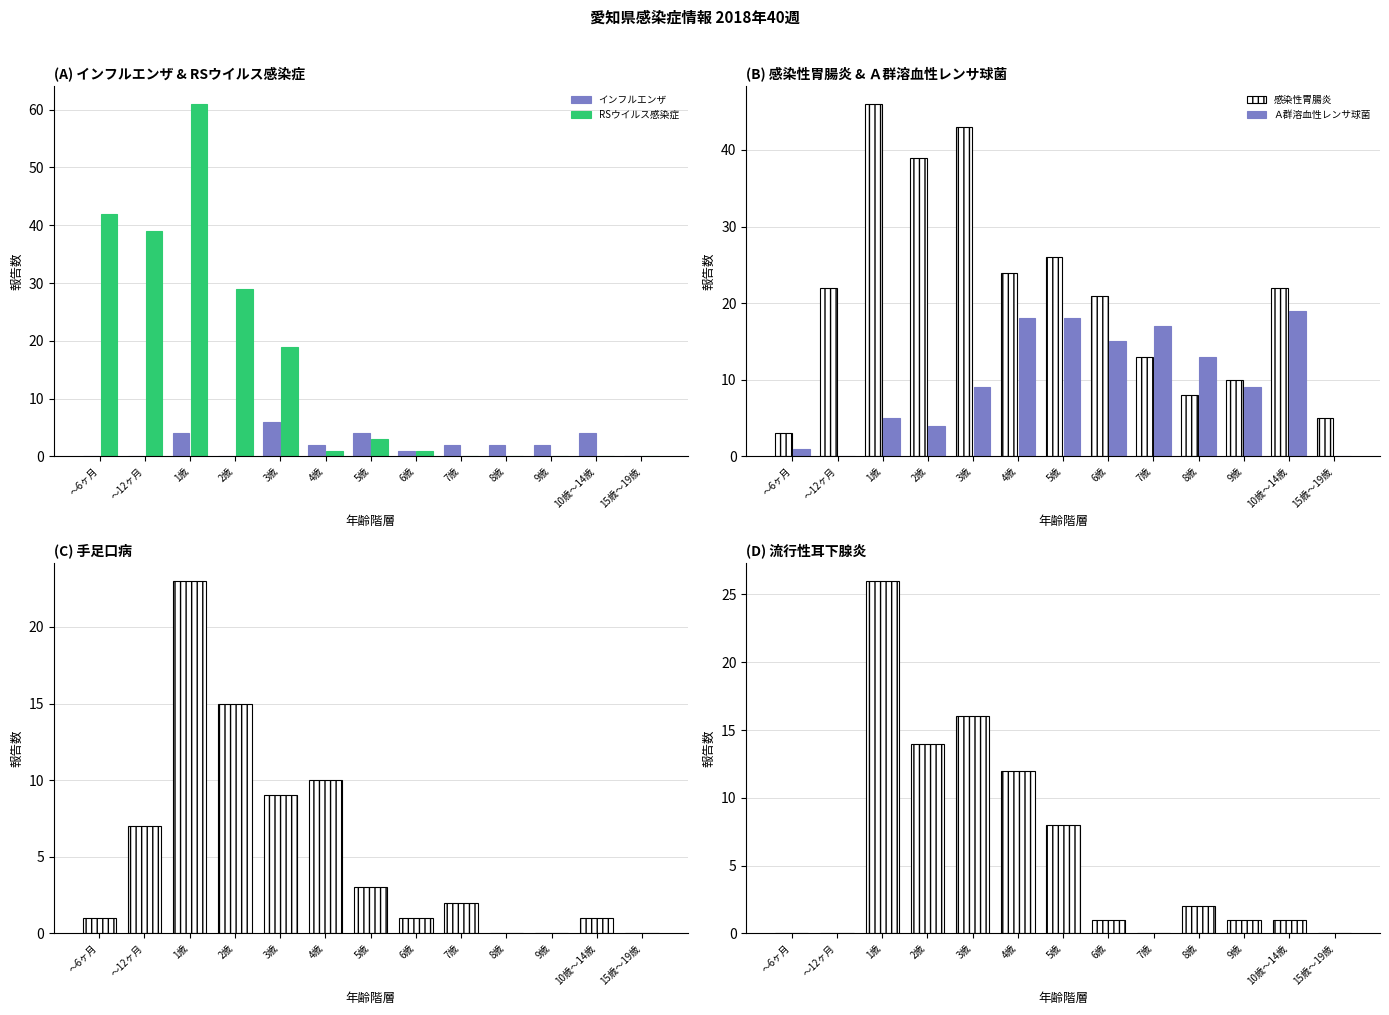

List the series in order of their peak value, highest first.

RSウイルス感染症, 感染性胃腸炎, 流行性耳下腺炎, 手足口病, Ａ群溶血性レンサ球菌, インフルエンザ